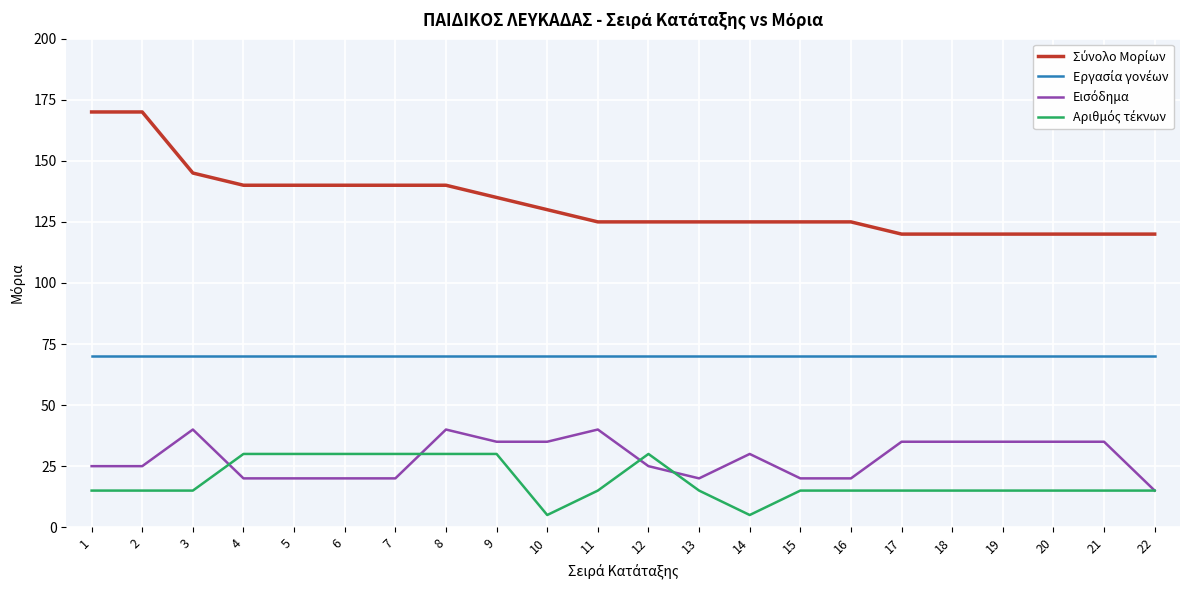

Does the chart have visible grid lines?

Yes